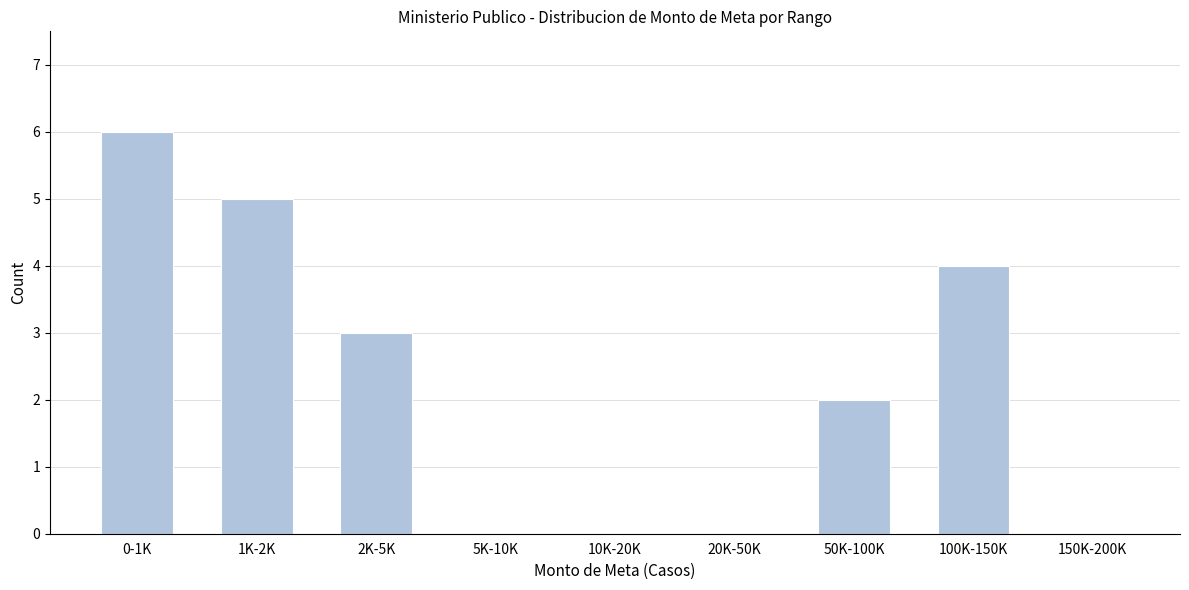

Reading left to right, transcribe all the data shown in this chart.

0-1K=6	1K-2K=5	2K-5K=3	5K-10K=0	10K-20K=0	20K-50K=0	50K-100K=2	100K-150K=4	150K-200K=0